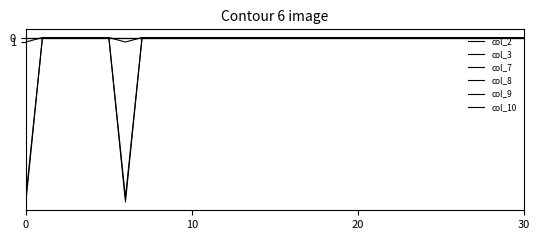

True or false: col_7 and col_3 intersect in this chart.

False